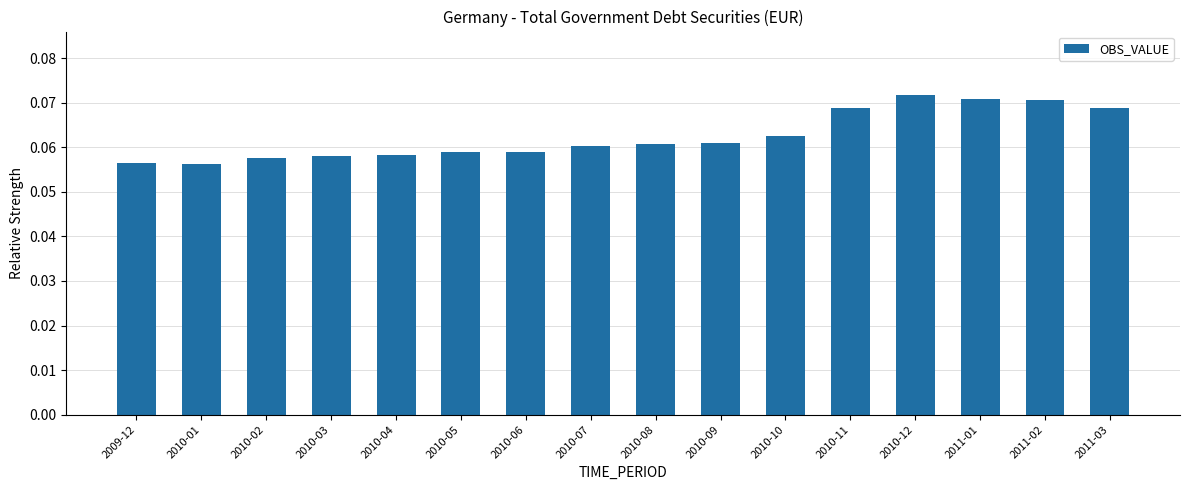

What is the label of the 15th bar from the right?

2010-01